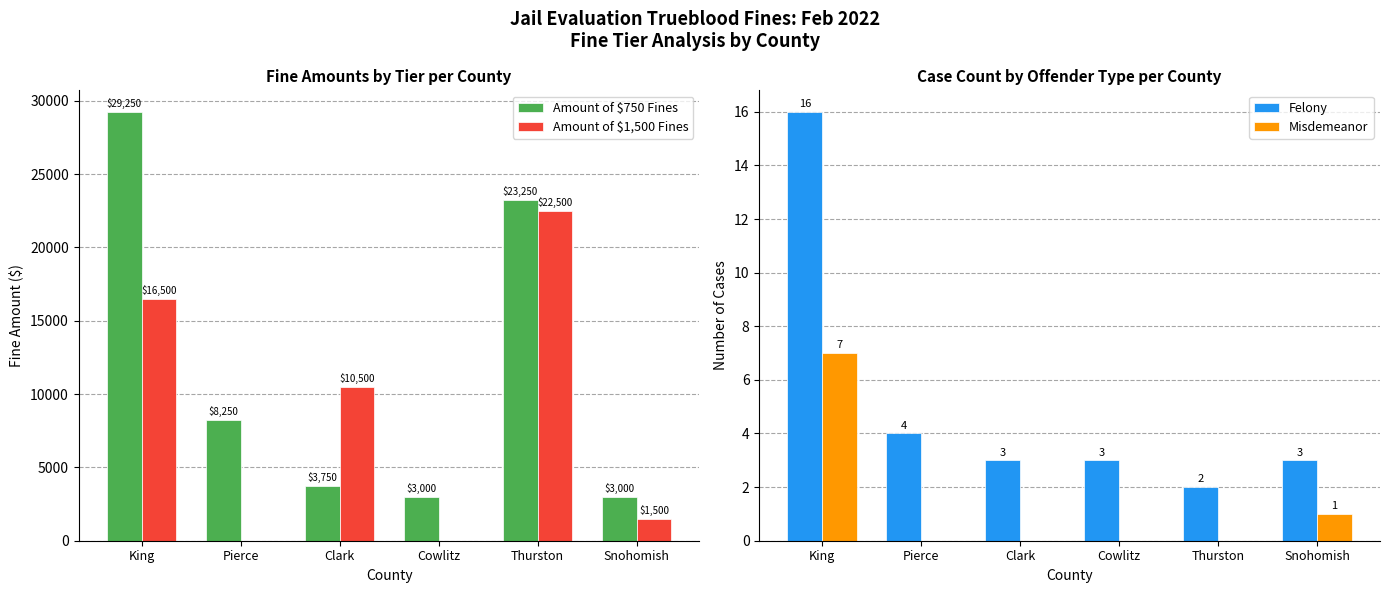

What position from the right is Cowlitz?

3